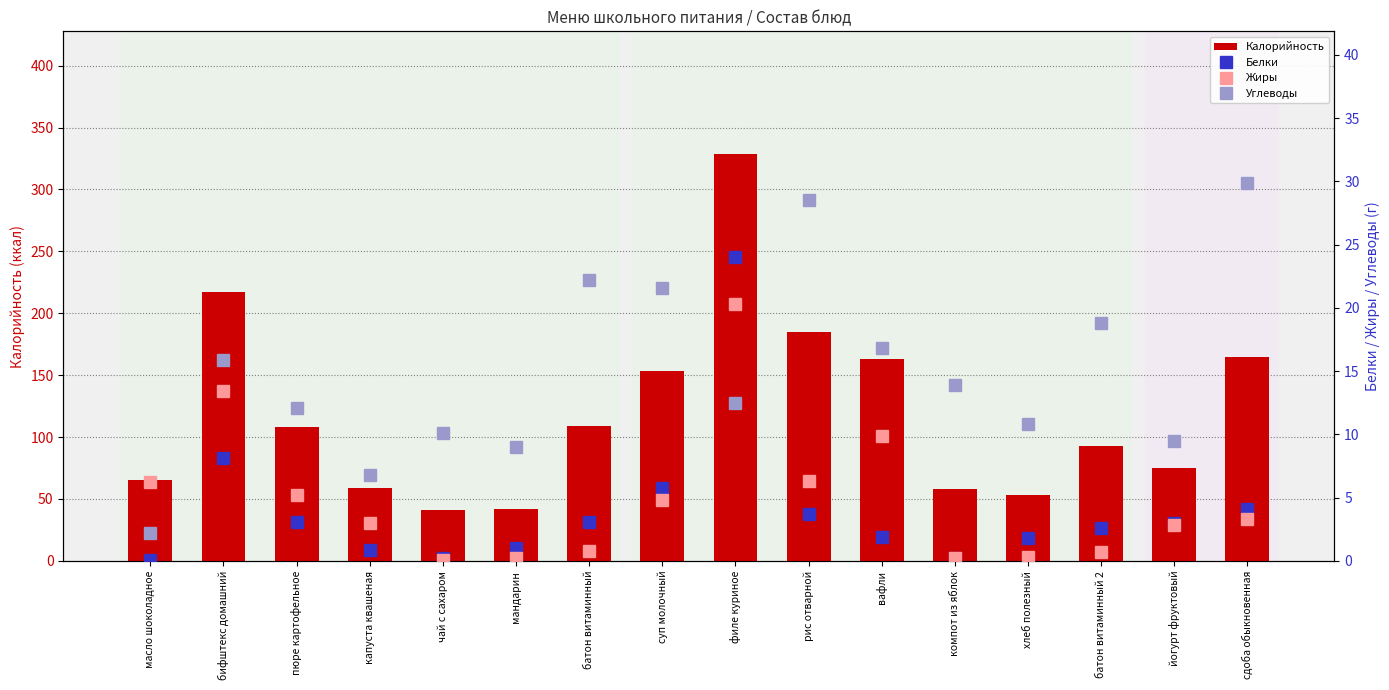

At суп молочный, list the series in order from largest to smallest.

Калорийность, Углеводы, Белки, Жиры